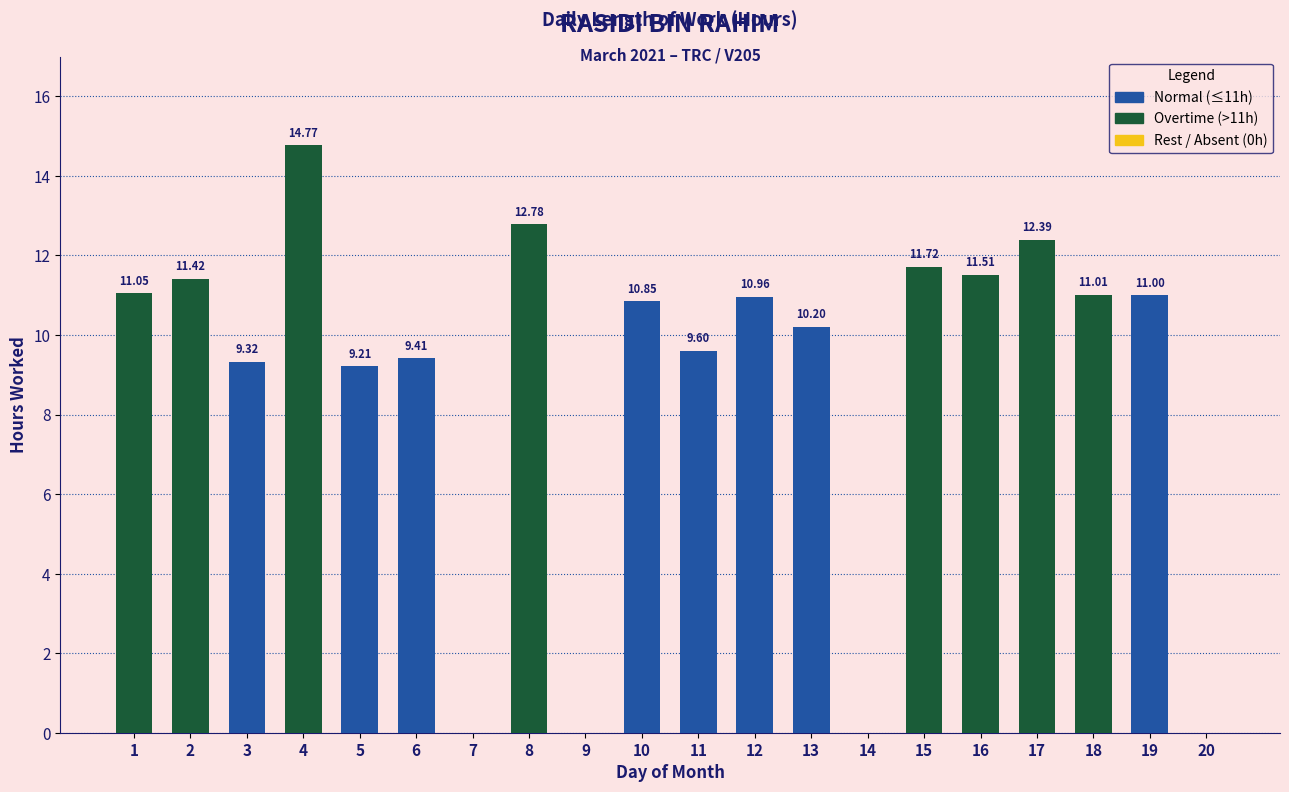

Which has a higher value, 11 or 17?

17